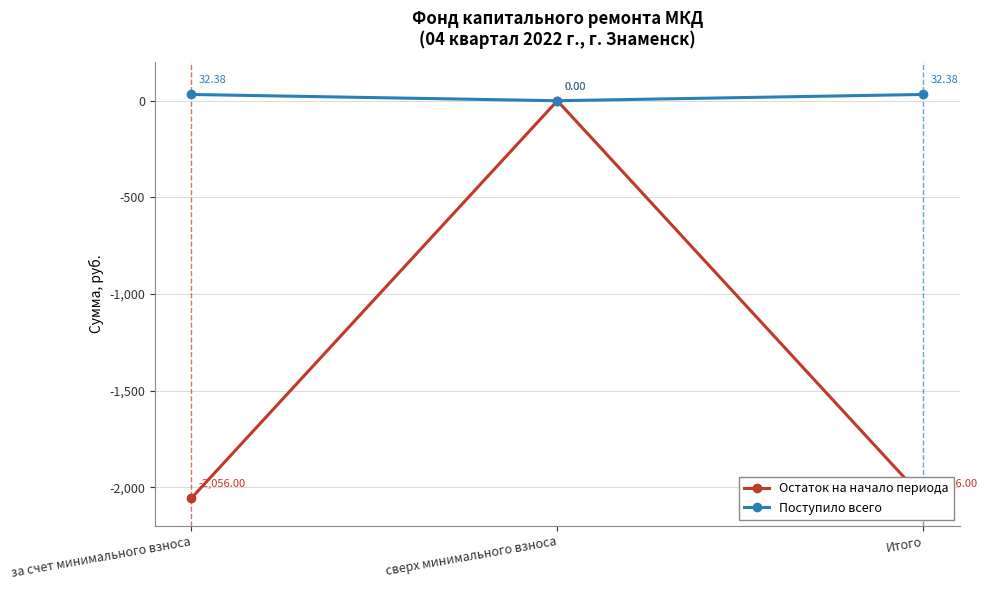

How many lines are shown in the chart?

2